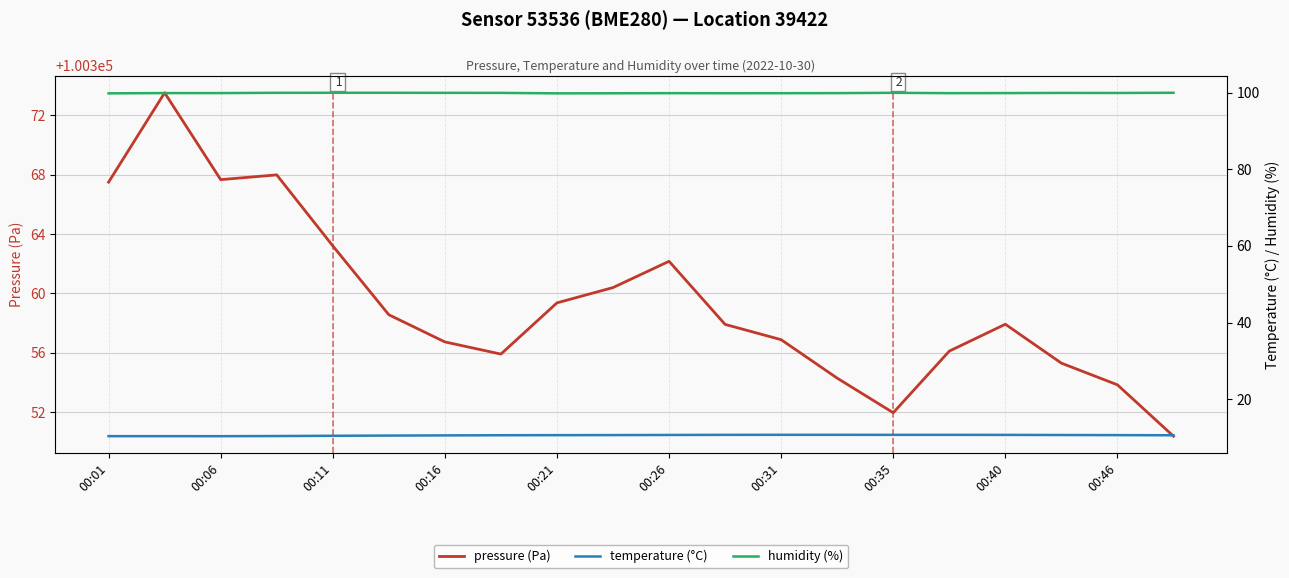

The value of pressure (Pa) at 00:46 is 140325.6. True or false?

False